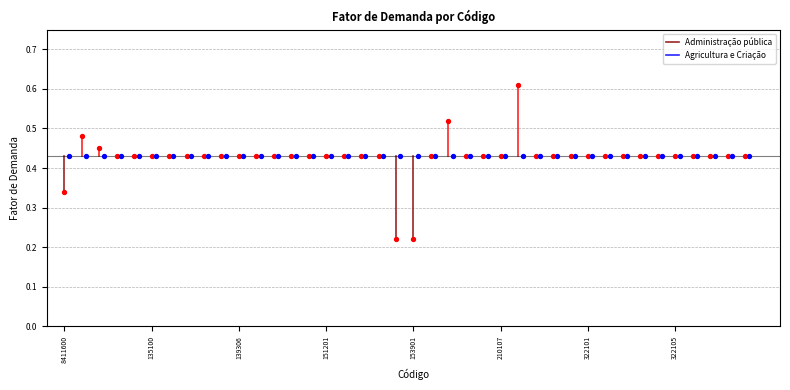

Which series reaches the minimum Y coordinate?

Administração pública